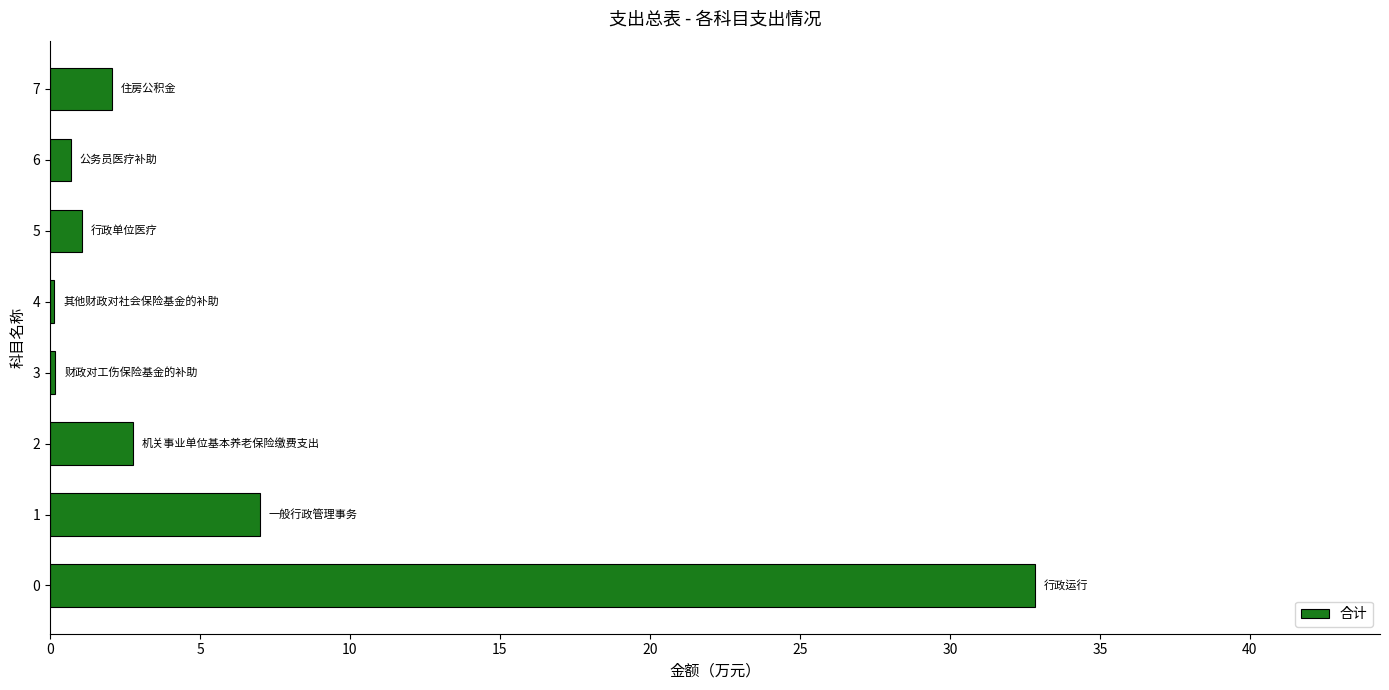

What is the change in value from 5 to 7?

+1.0